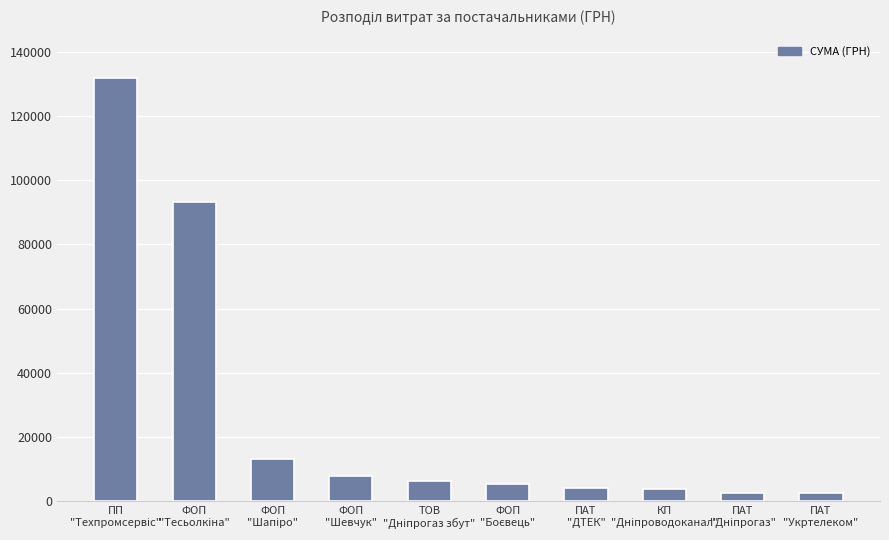

What is the greatest value displayed?

131832.9